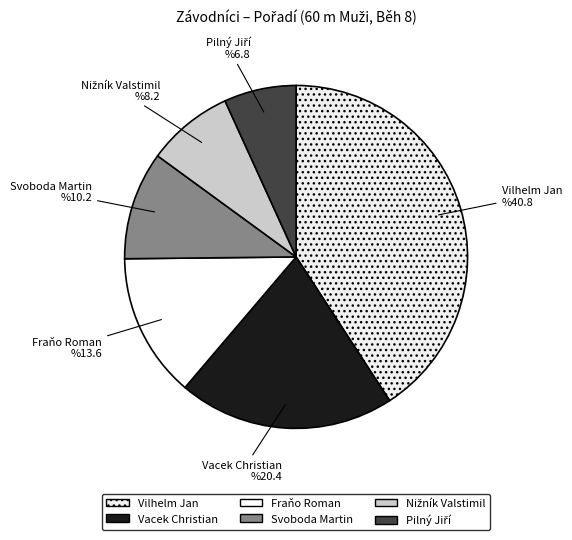

Does Vilhelm Jan represent more than half of the total?

No